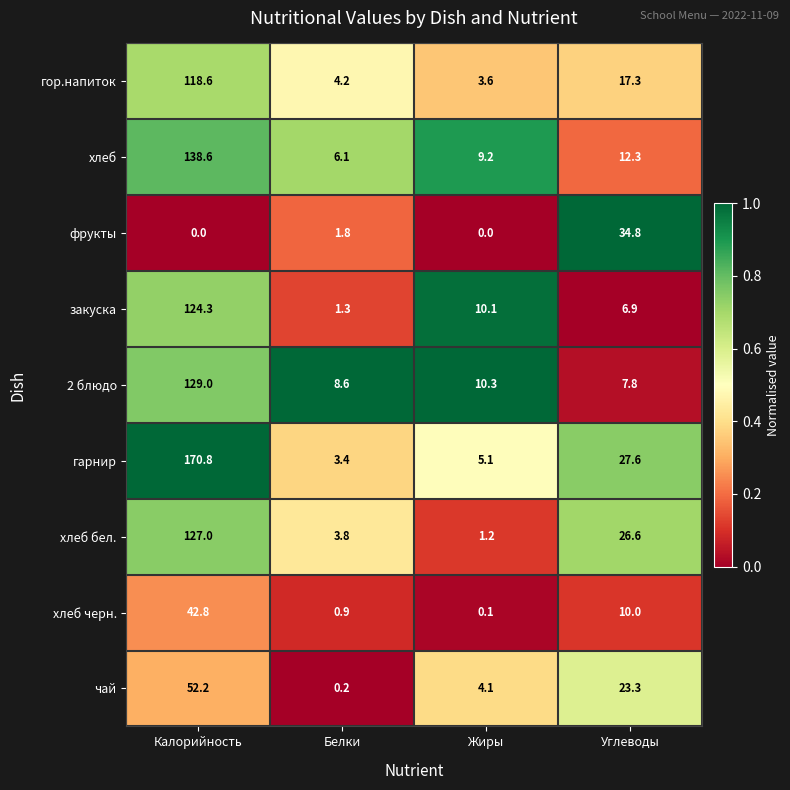

Rank the series at Жиры from highest to lowest value.

2 блюдо, закуска, хлеб, гарнир, чай, гор.напиток, хлеб бел., хлеб черн., фрукты